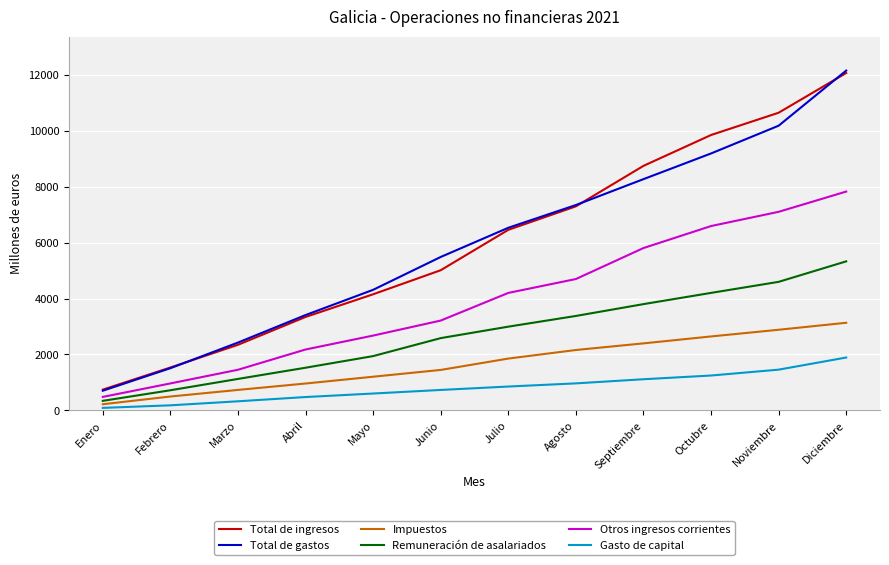

At which category is the sum across all series the highest?

Diciembre